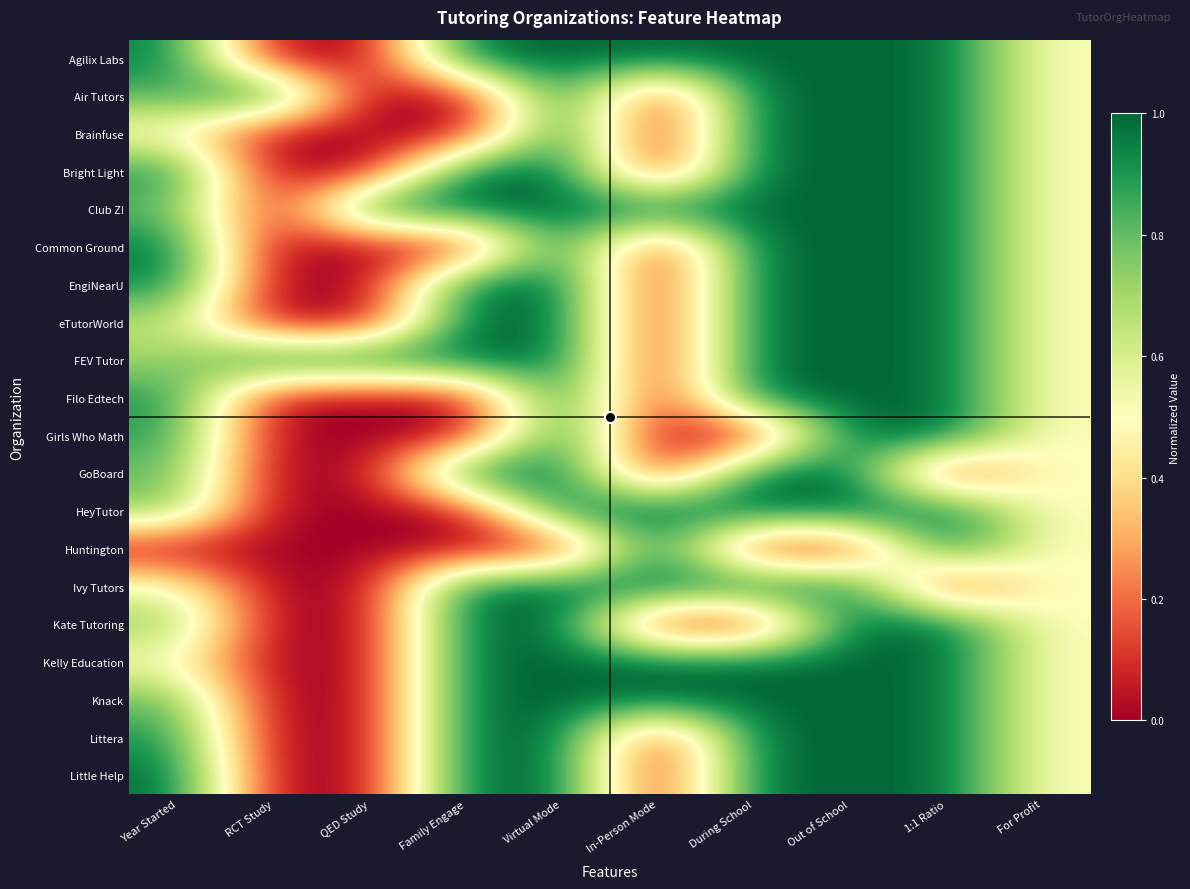

Rank the series at During School from highest to lowest value.

Agilix Labs, Air Tutors, Brainfuse, Bright Light, Club Z!, Common Ground, EngiNearU, eTutorWorld, FEV Tutor, Filo Edtech, GoBoard, HeyTutor, Ivy Tutors, Kelly Education, Knack, Littera, Little Help, Girls Who Math, Huntington, Kate Tutoring